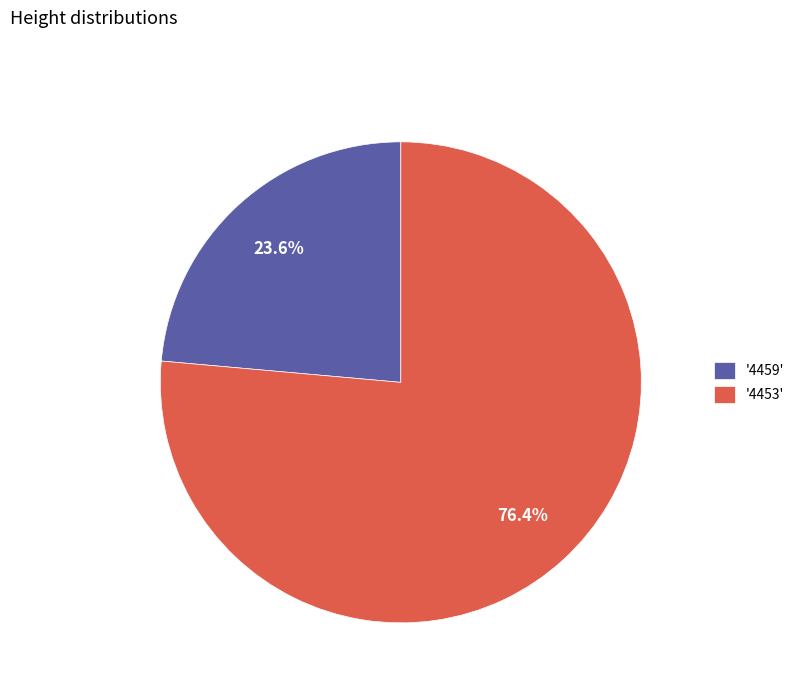

Which category has the smallest portion of the pie?

'4459'